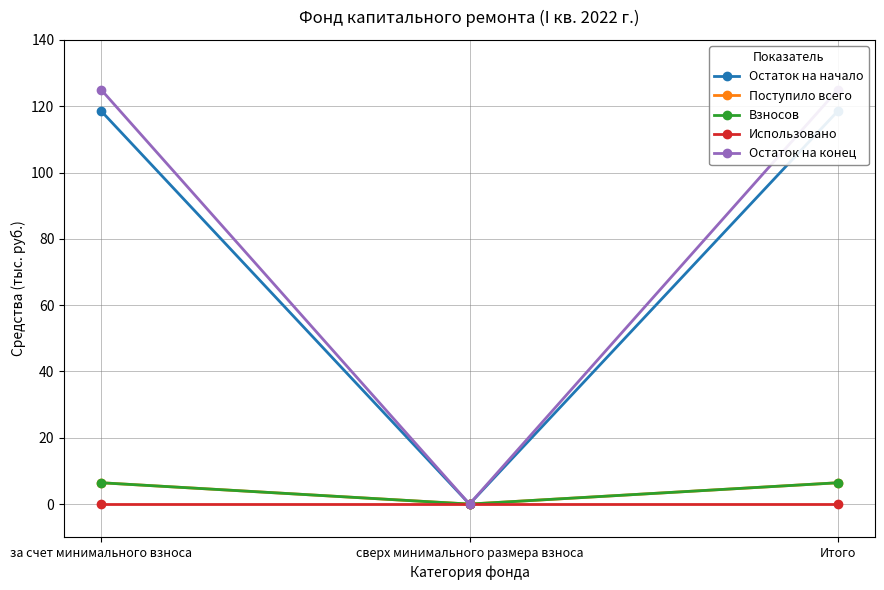

The value of Остаток на конец at Итого is 71.5. True or false?

False